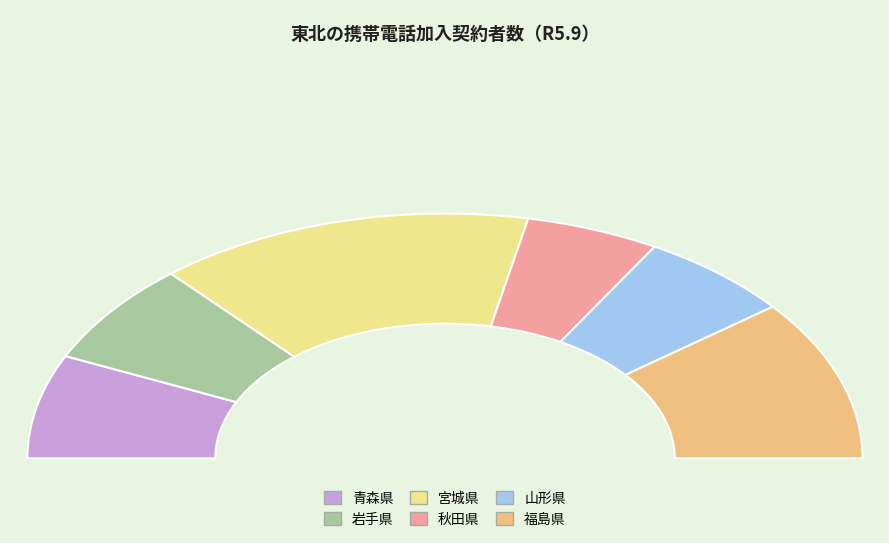

Rank the categories by value from highest to lowest.

宮城県, 福島県, 青森県, 岩手県, 山形県, 秋田県